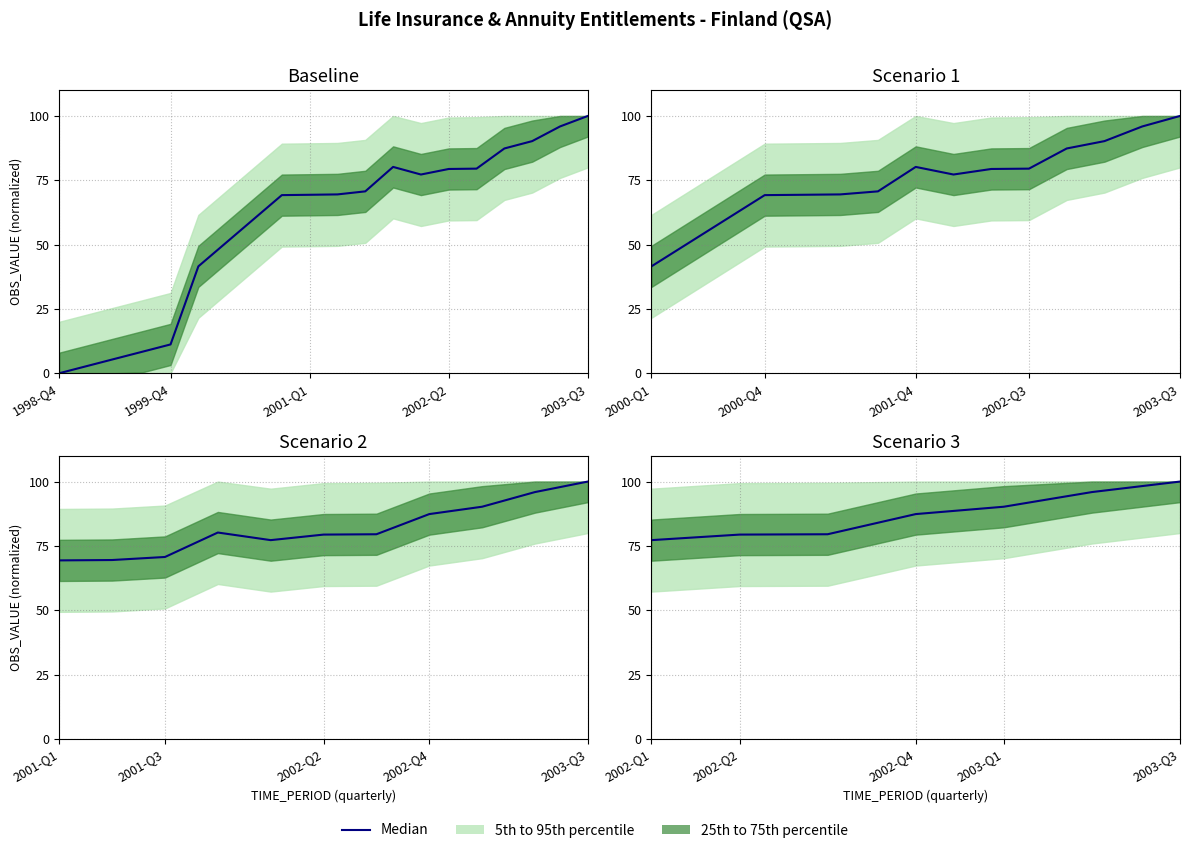

Reading left to right, extract all data points from this chart.

77.2	79.4	79.5	87.4	90.2	95.9	100.0